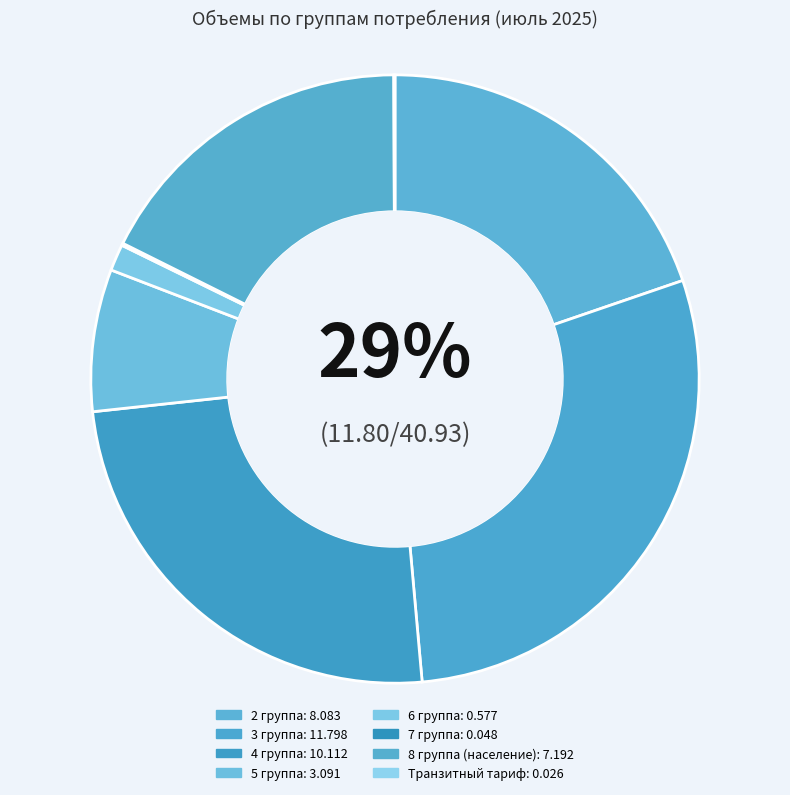

Is there any slice that represents more than half of the pie?

No